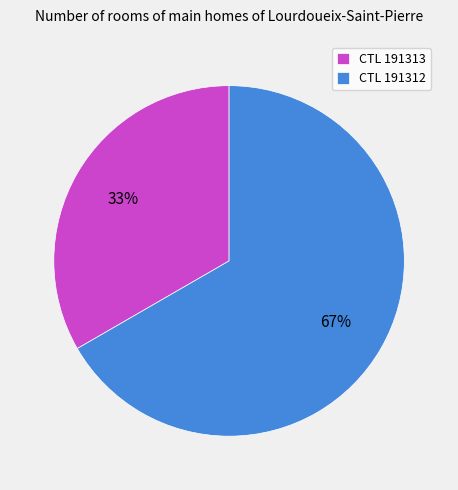

Do CTL 191312 and CTL 191313 together represent more than half of the pie?

Yes